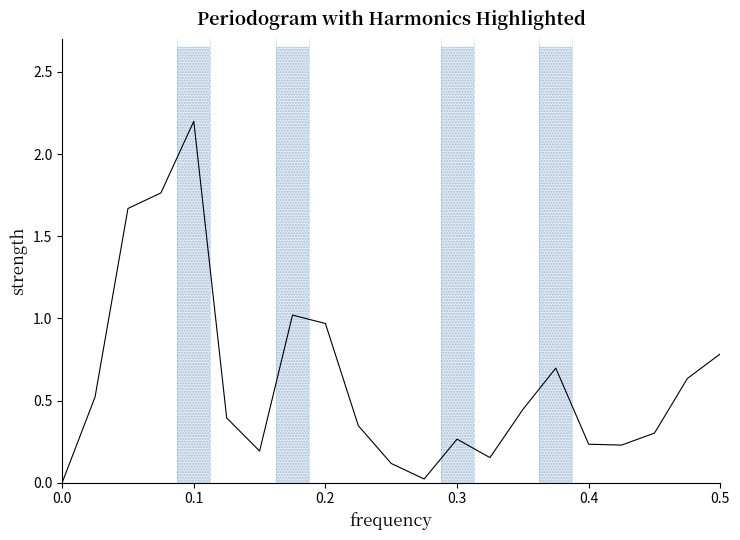

Reading left to right, transcribe all the data shown in this chart.

0.0	0.5	1.7	1.8	2.2	0.4	0.2	1.0	1.0	0.3	0.1	0.0	0.3	0.2	0.4	0.7	0.2	0.2	0.3	0.6	0.8